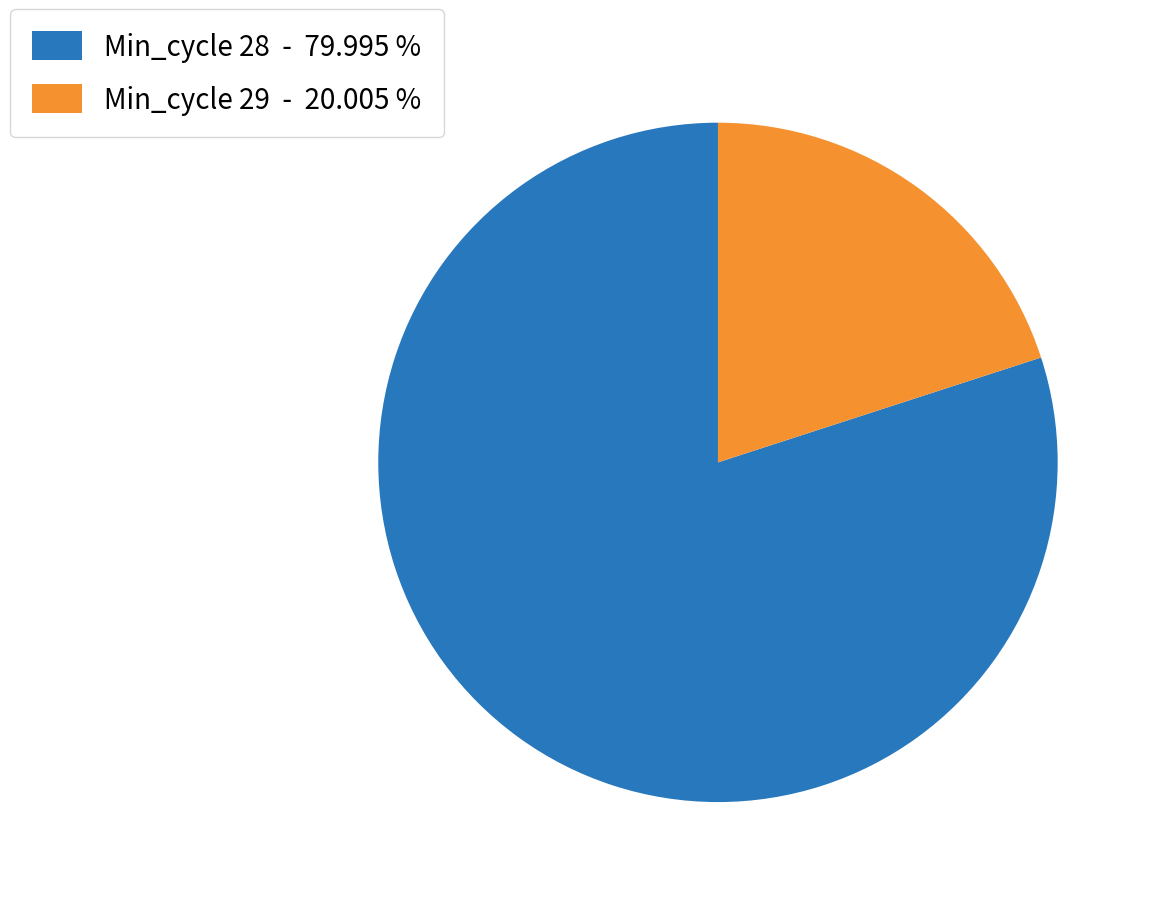

Rank the categories by value from lowest to highest.

Min_cycle 29 - 20.005 %, Min_cycle 28 - 79.995 %